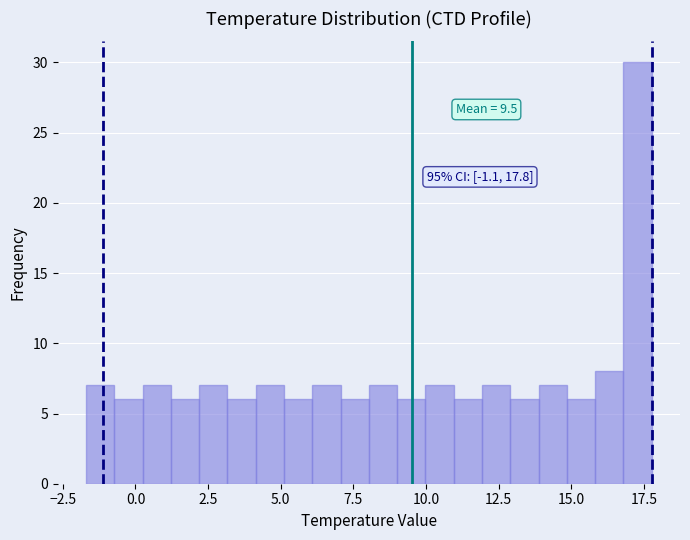

Read against the x-axis, roughly where is the centre of the tallest bar?

17.5